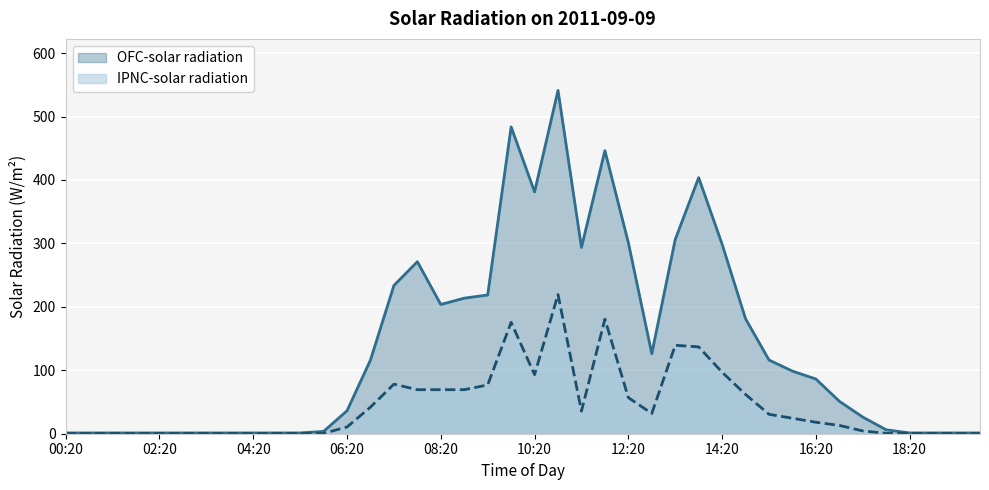

At which label is OFC-solar radiation closest to 271?

07:50